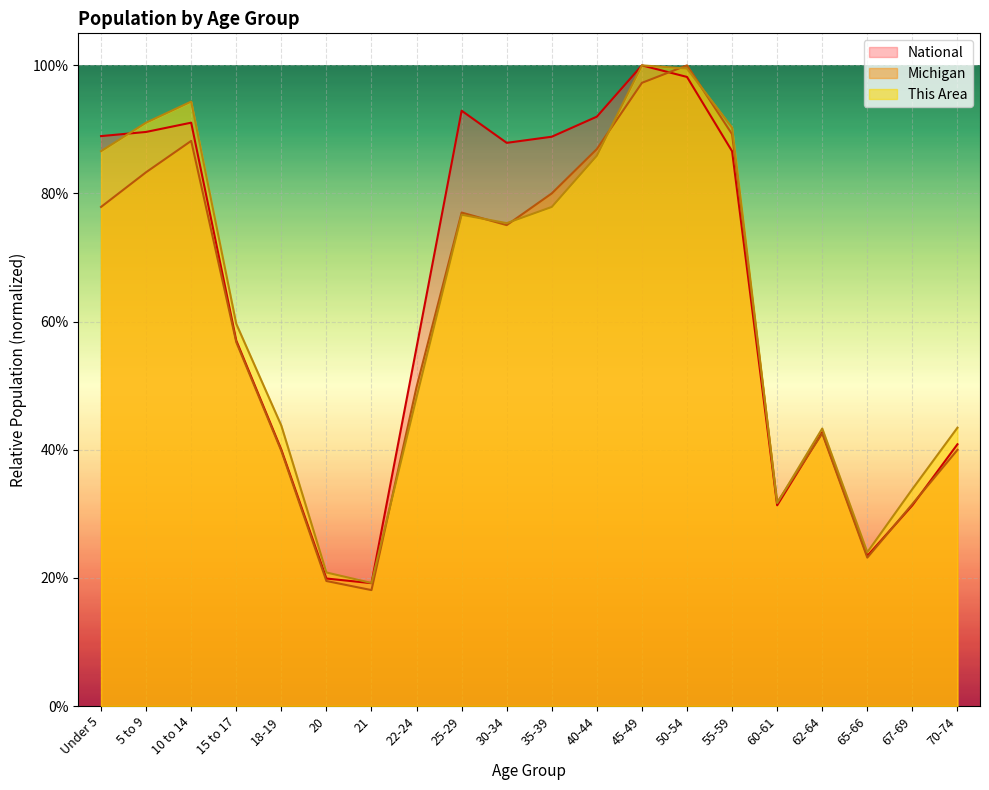

How many interior local valleys does the Michigan series have?

4